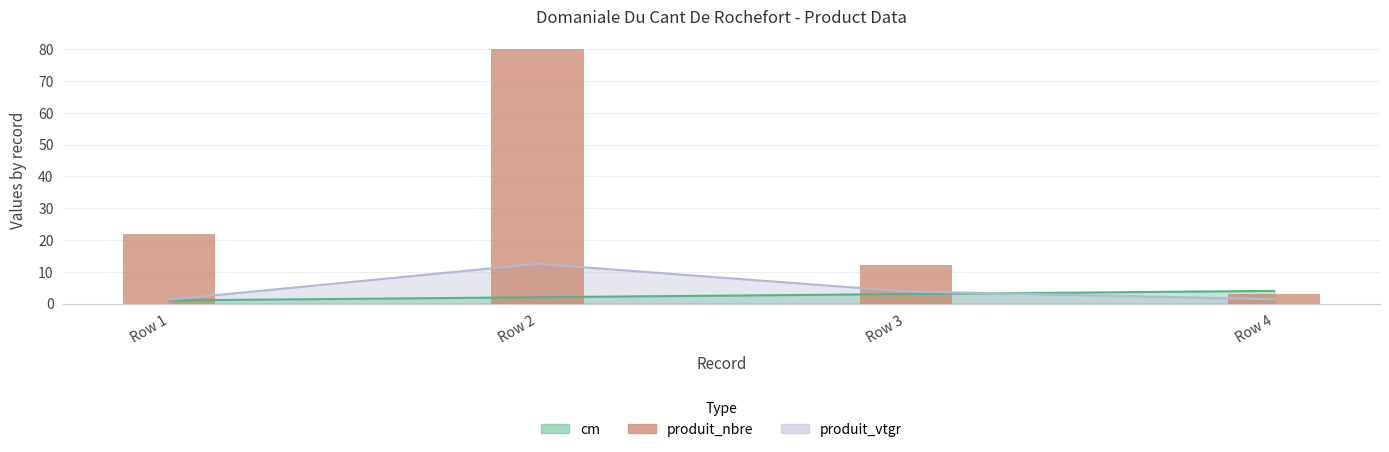

Approximately how many times larger is the value at Row 3 compared to Row 4?

4.0